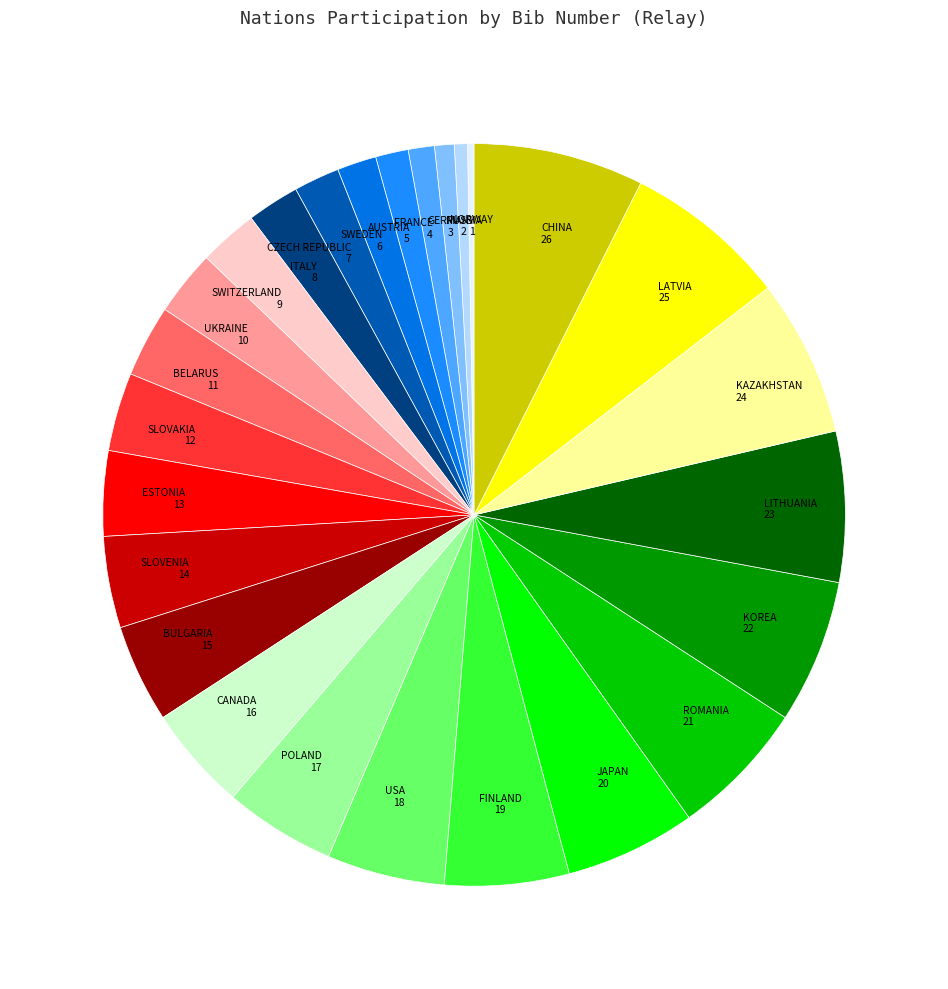

Count the number of slices in the pie.

26